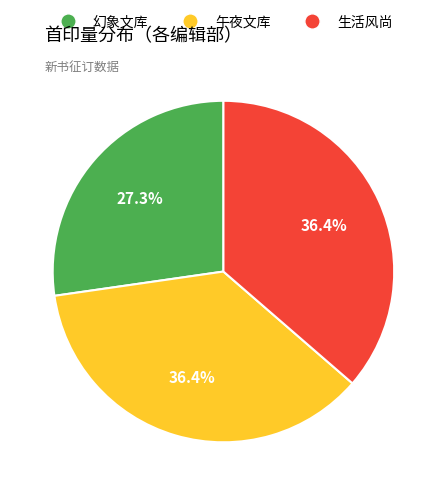

Between 幻象文库 and 生活风尚, which is larger?

生活风尚